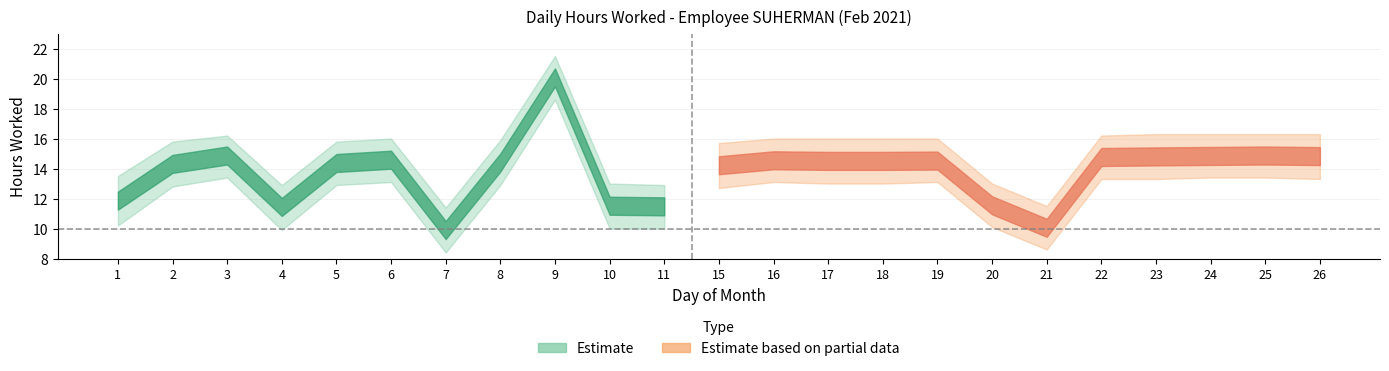

What is the total value across all series at 21?

30.1